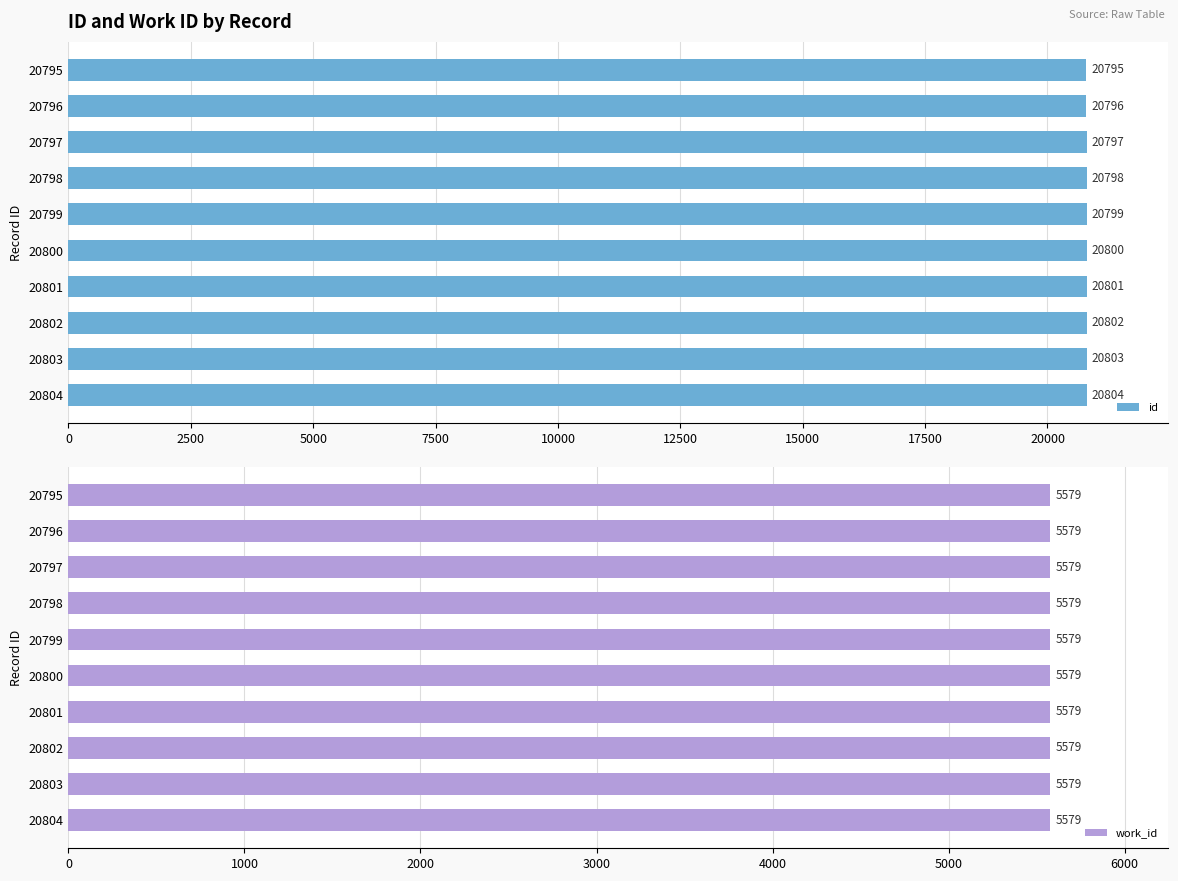

Rank the series by their maximum value, from lowest to highest.

work_id, id